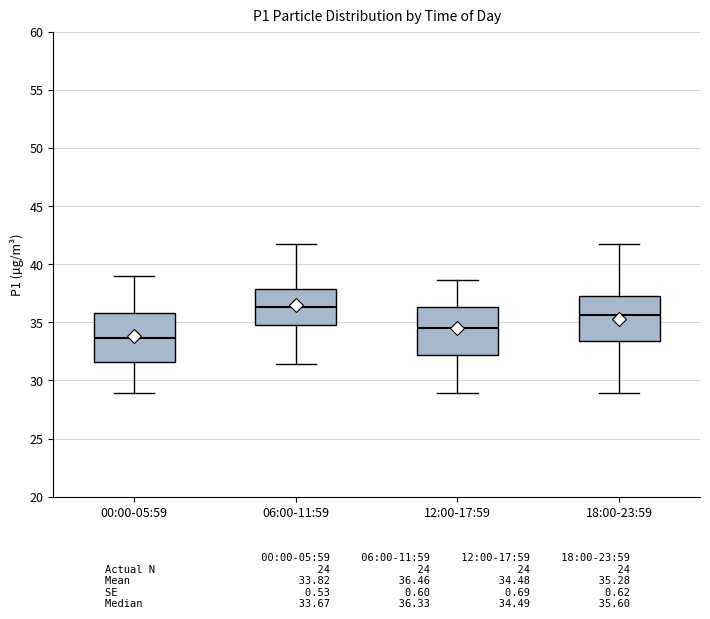

Where does the upper whisker of the box for 00:00-05:59 end on the y-axis? The values are not printed on the chart, so give them approximately, as read against the axis.

39.0